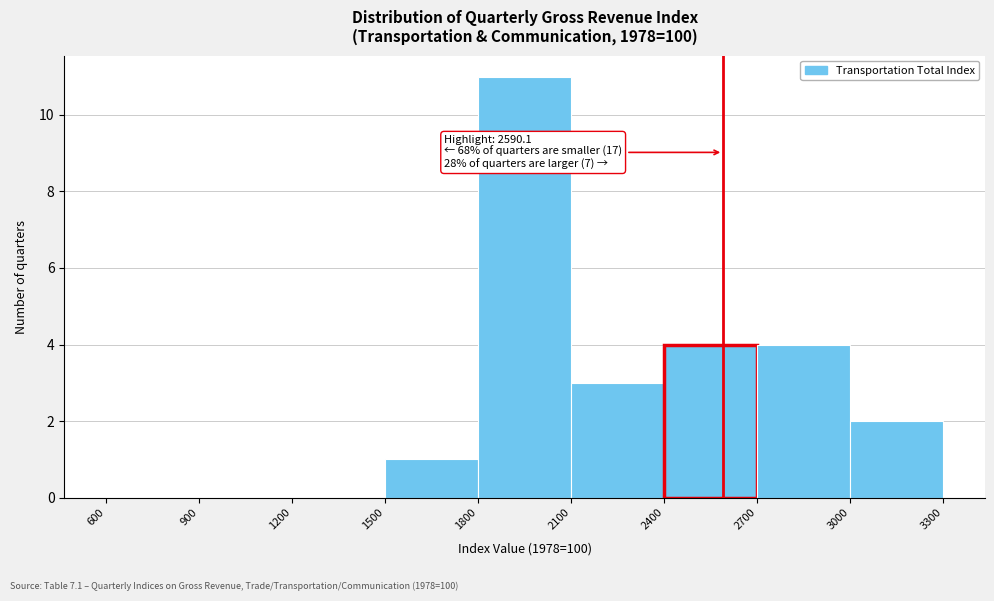

Which range on the x-axis has the tallest bar?

1800 to 2100